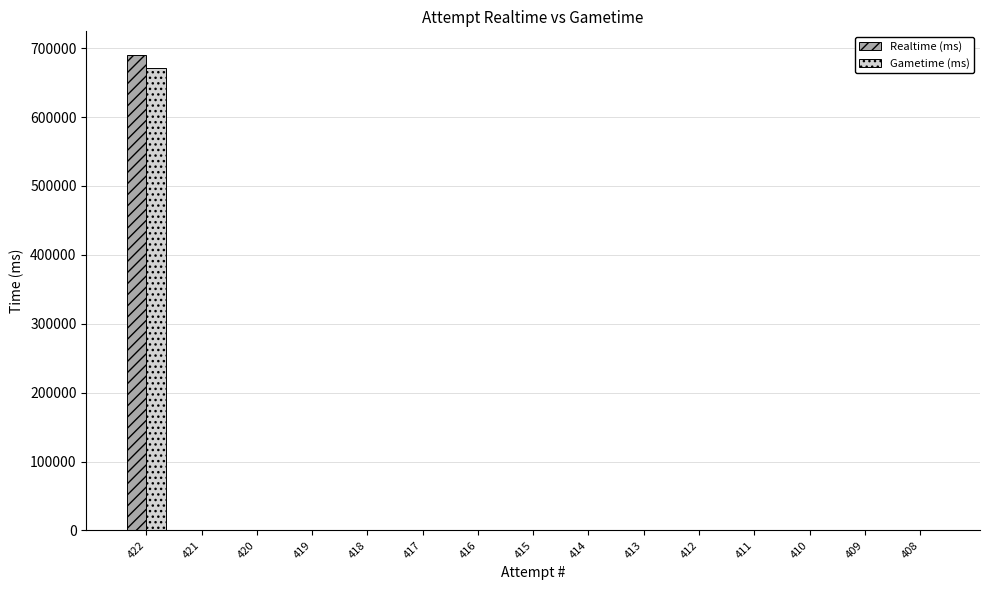

What is the highest value of the Realtime (ms) series?

690023